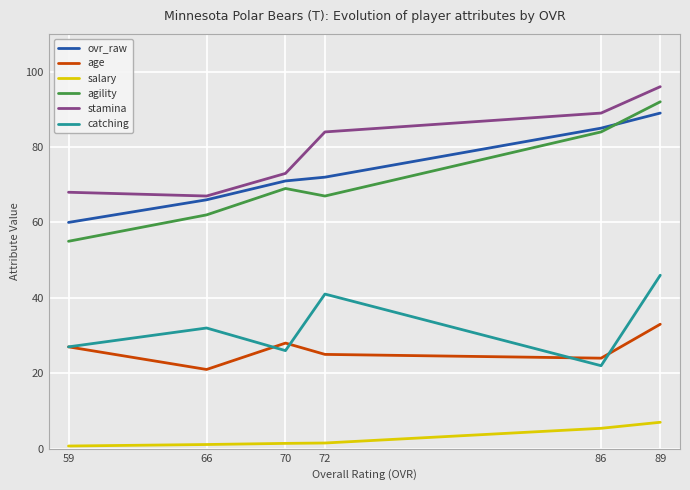

Is the value of catching at 72 greater than the value of age at 59?

Yes